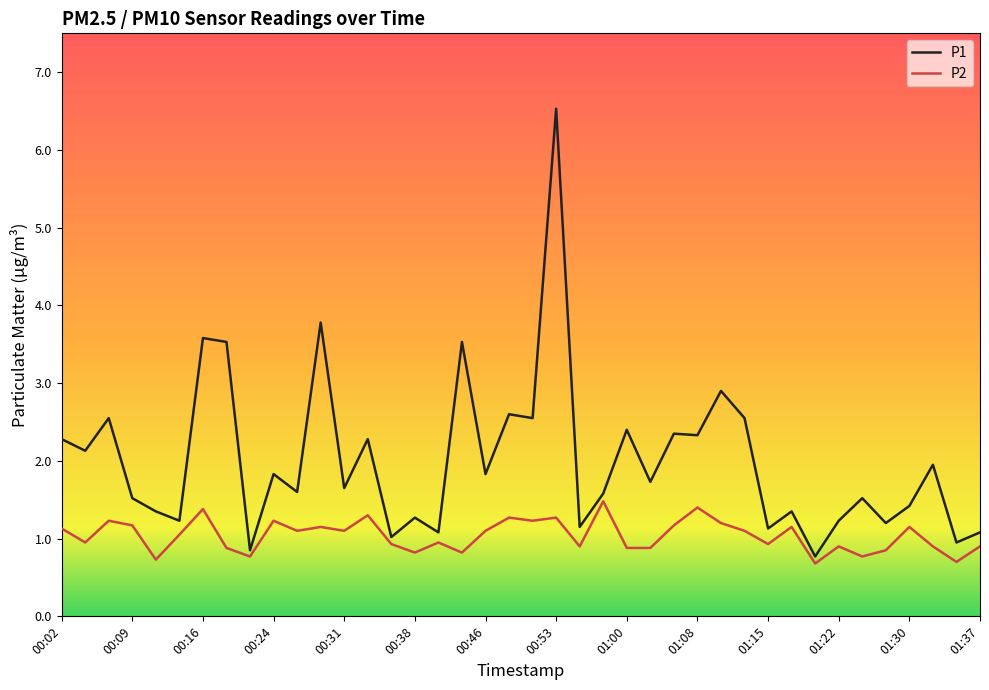

True or false: P2 has more than 0 points higher than both neighbors.

True